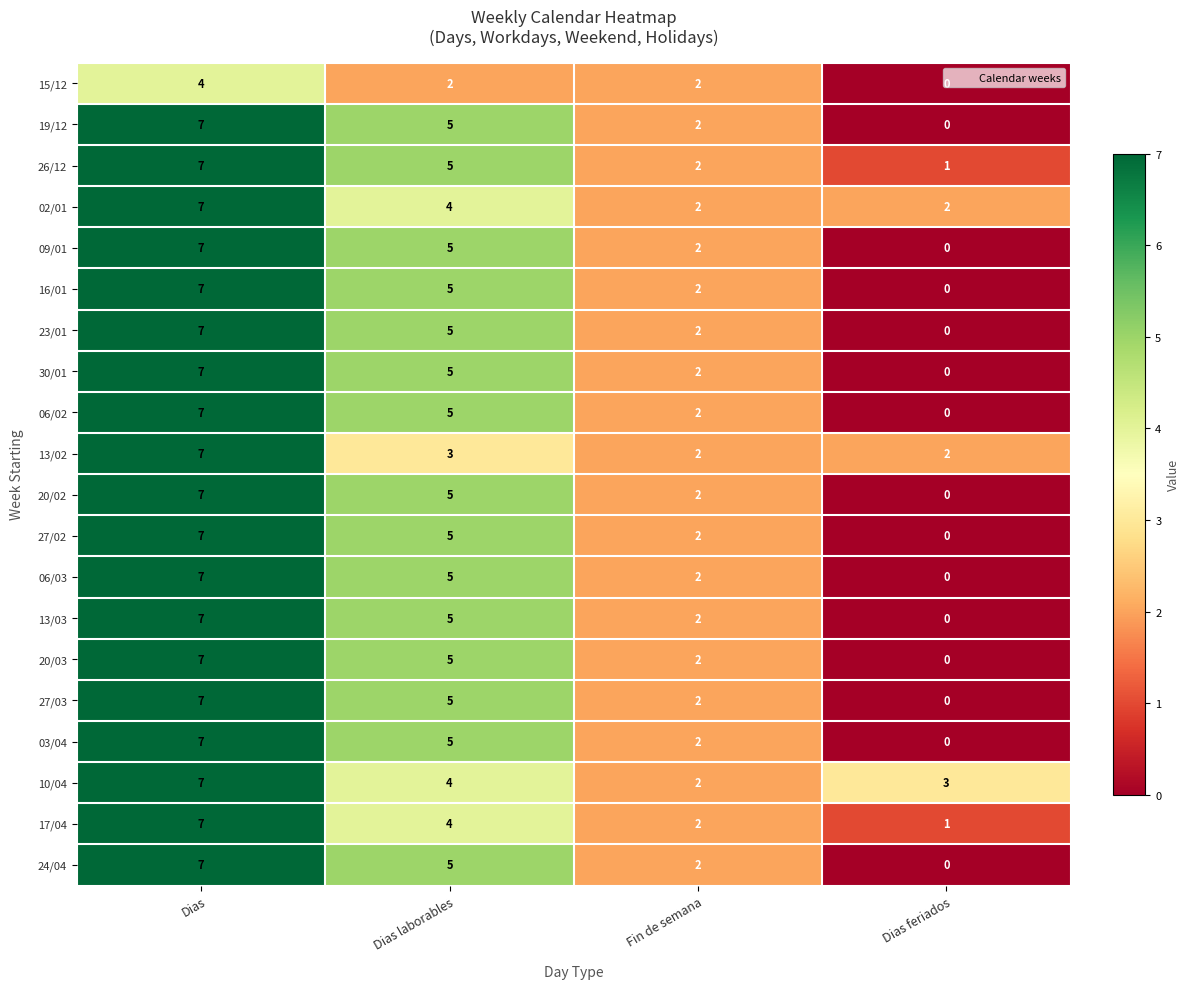

Which series has the largest total across all categories?

10/04